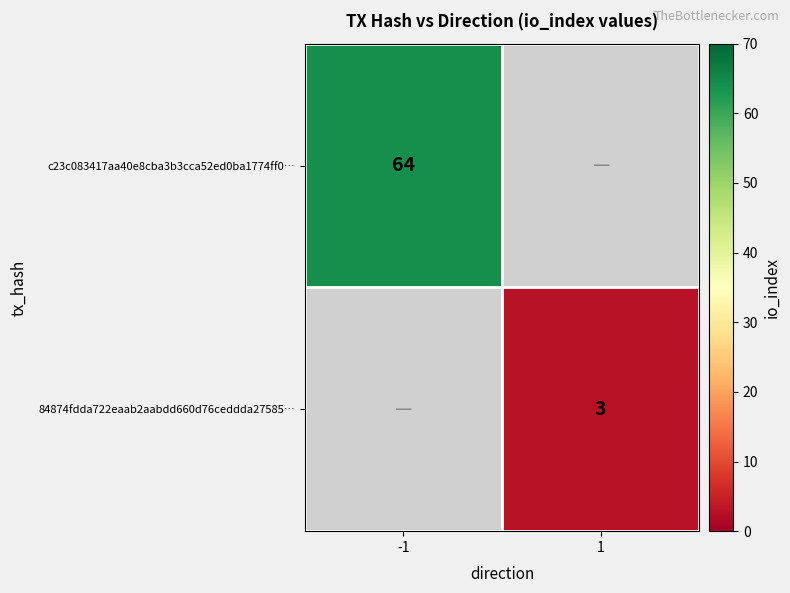

At how many categories does at least one series exceed 60?

1